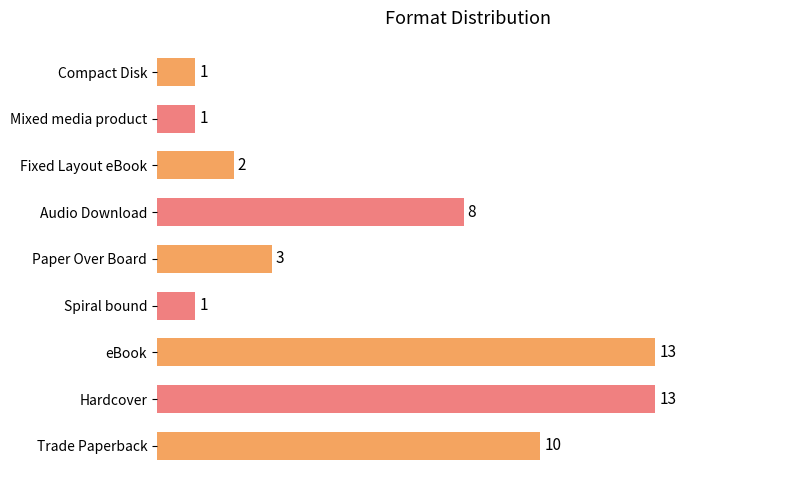

What is the maximum value shown in the chart?

13